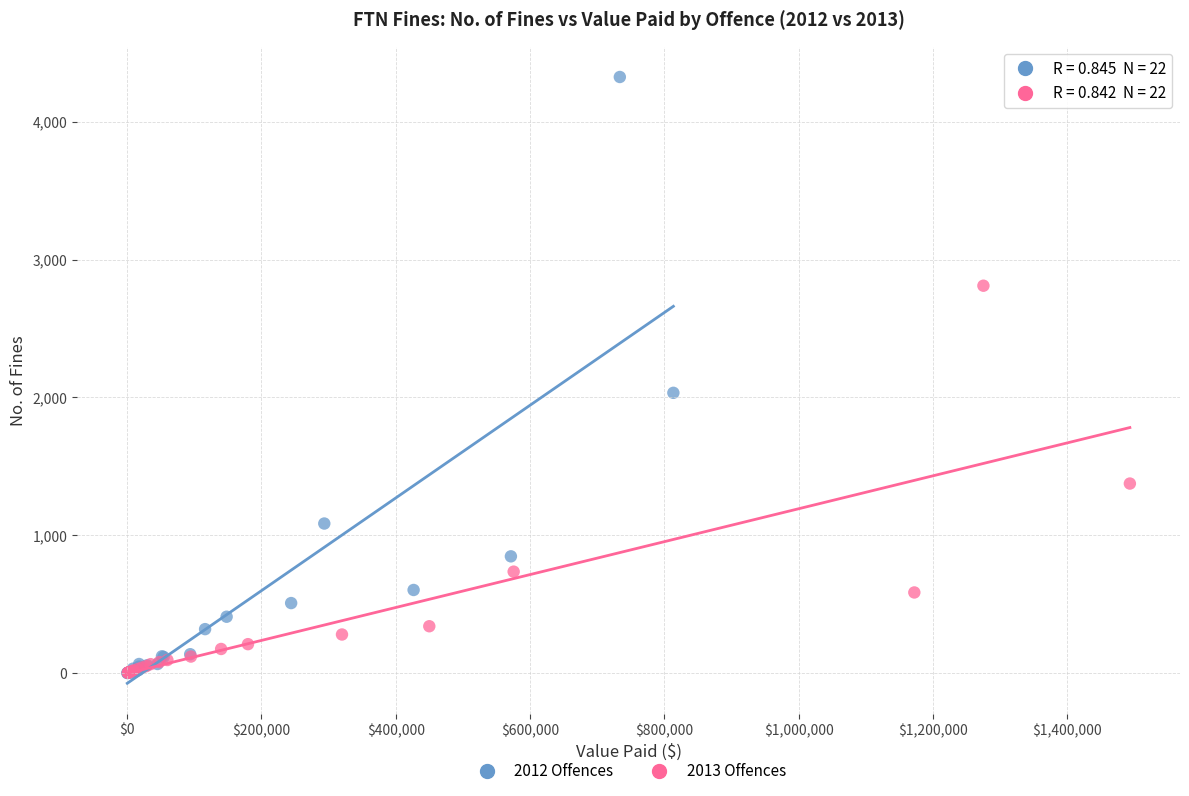

Which series contains the highest Y value?

2012 Offences